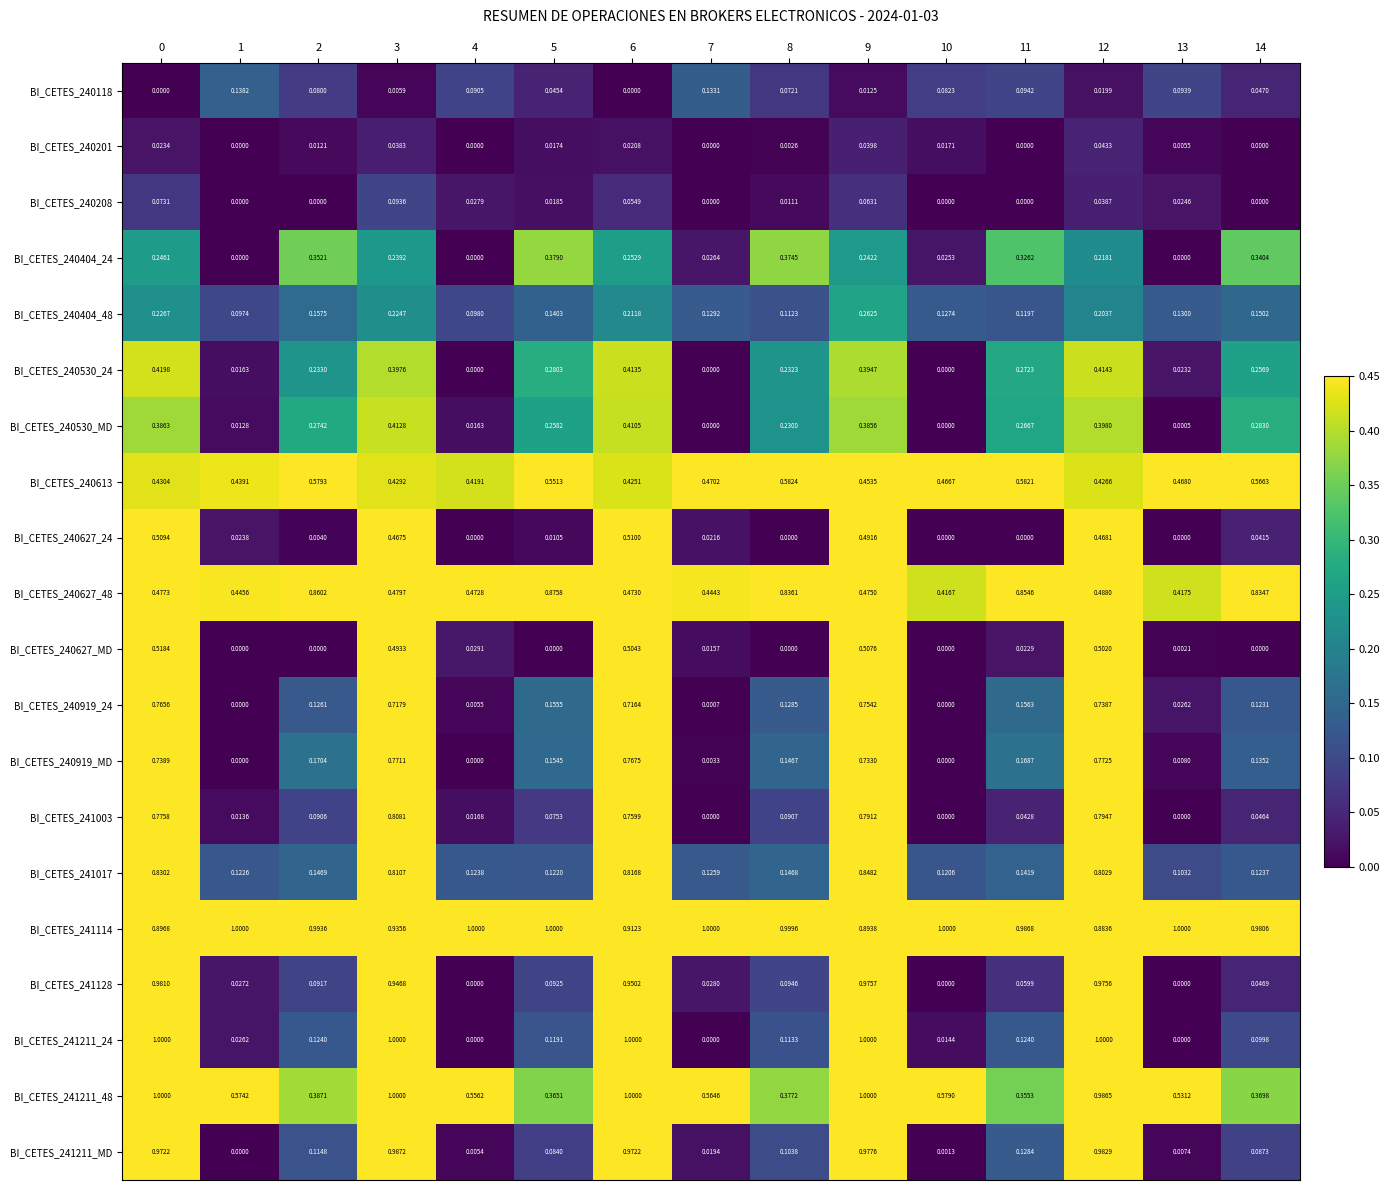

Rank the series at 5 from lowest to highest value.

BI_CETES_240627_MD, BI_CETES_240627_24, BI_CETES_240201, BI_CETES_240208, BI_CETES_240118, BI_CETES_241003, BI_CETES_241211_MD, BI_CETES_241128, BI_CETES_241211_24, BI_CETES_241017, BI_CETES_240404_48, BI_CETES_240919_MD, BI_CETES_240919_24, BI_CETES_240530_MD, BI_CETES_240530_24, BI_CETES_241211_48, BI_CETES_240404_24, BI_CETES_240613, BI_CETES_240627_48, BI_CETES_241114